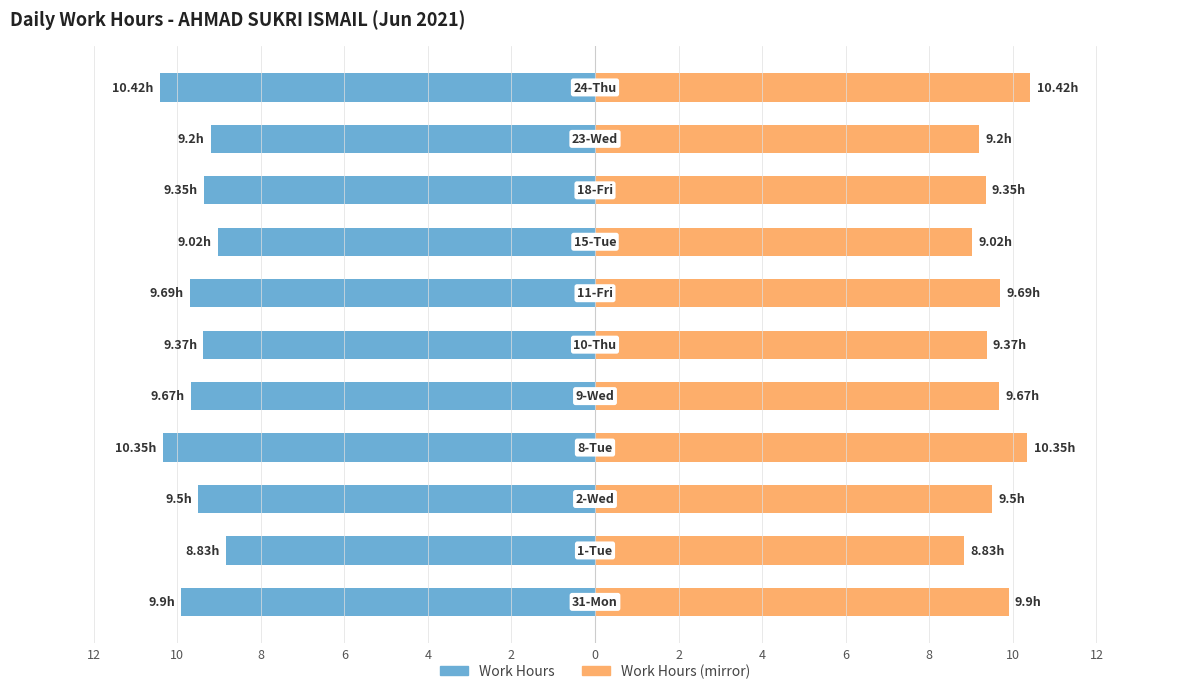

Which series has the widest spread of values?

Work Hours